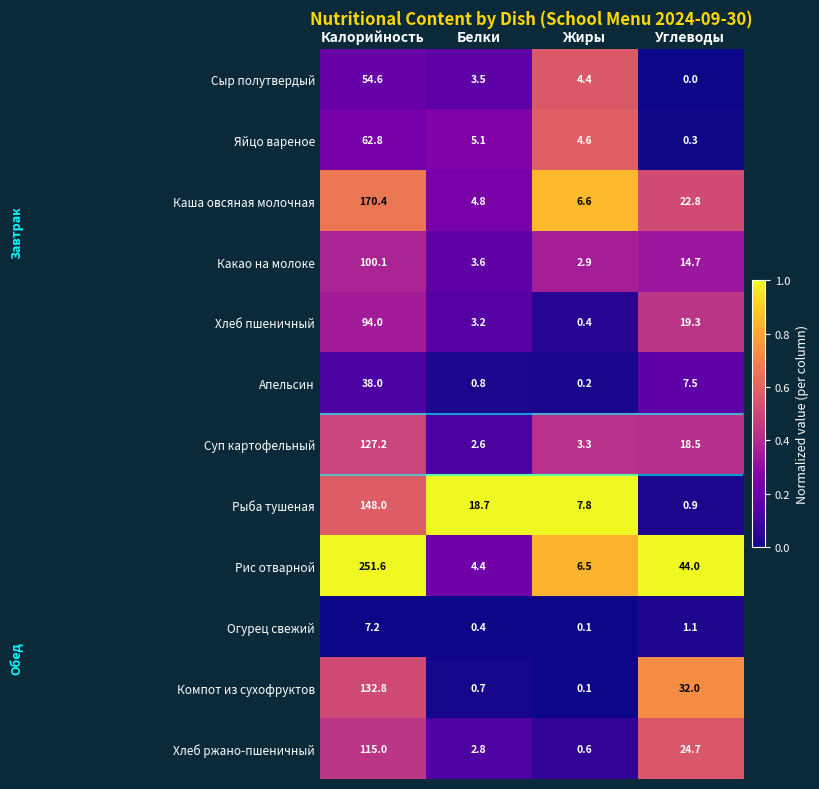

At which category is the sum across all series the highest?

Калорийность